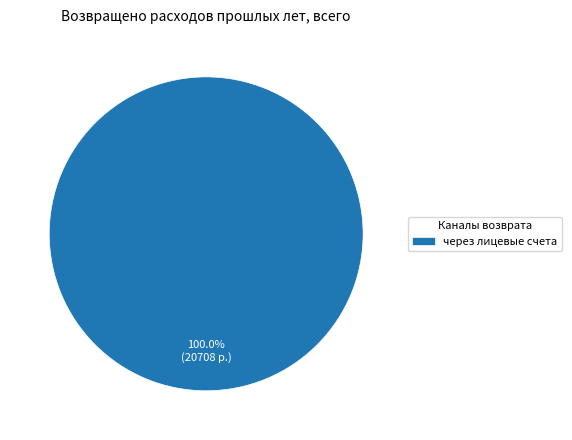

Rank the categories by value from highest to lowest.

через лицевые счета